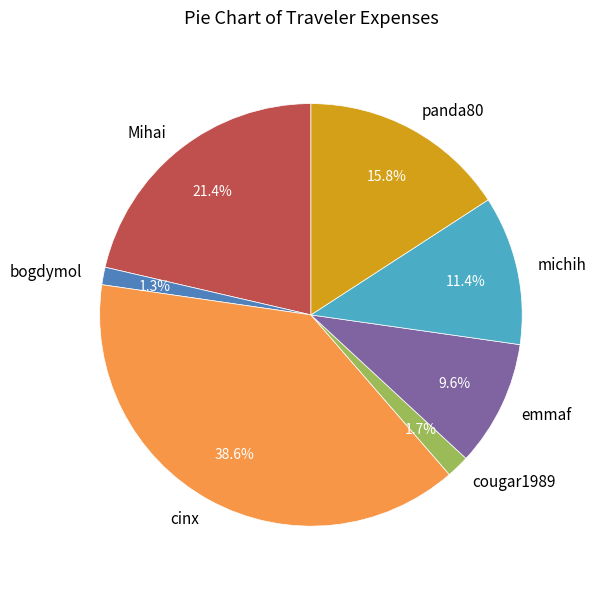

Which has a higher value, cougar1989 or panda80?

panda80